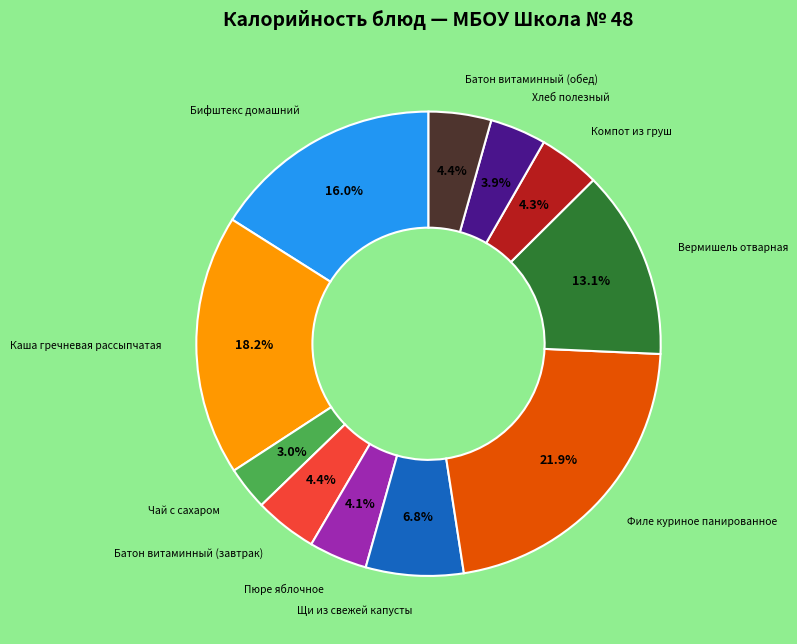

Is there any slice that represents more than half of the pie?

No